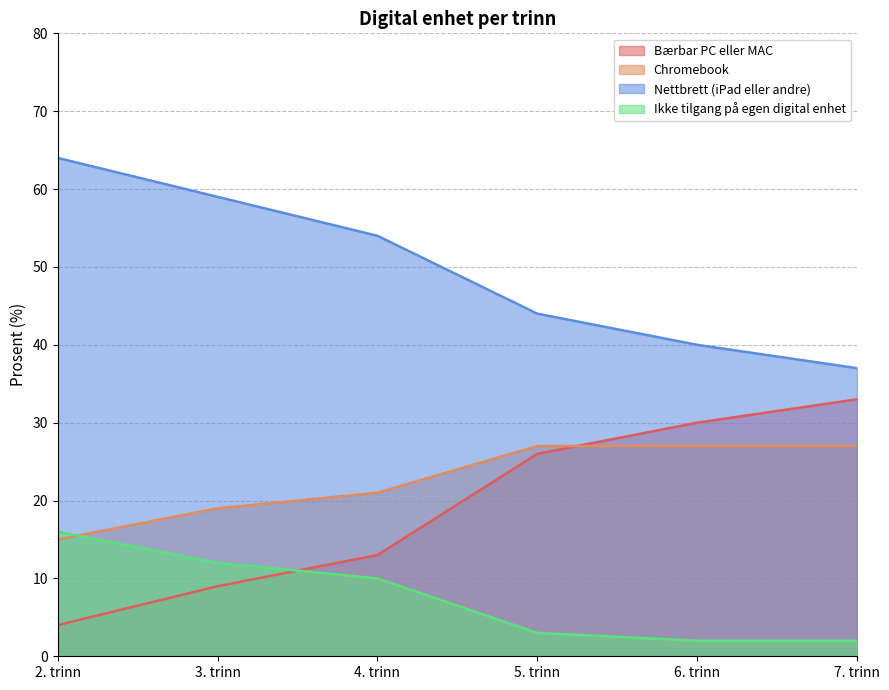

What is the minimum value for Ikke tilgang på egen digital enhet?

2